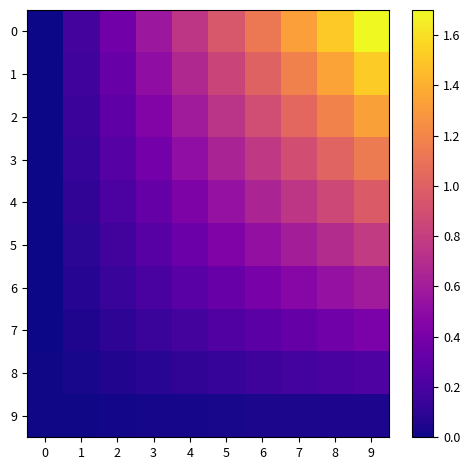

Count the number of data series in this chart.

10